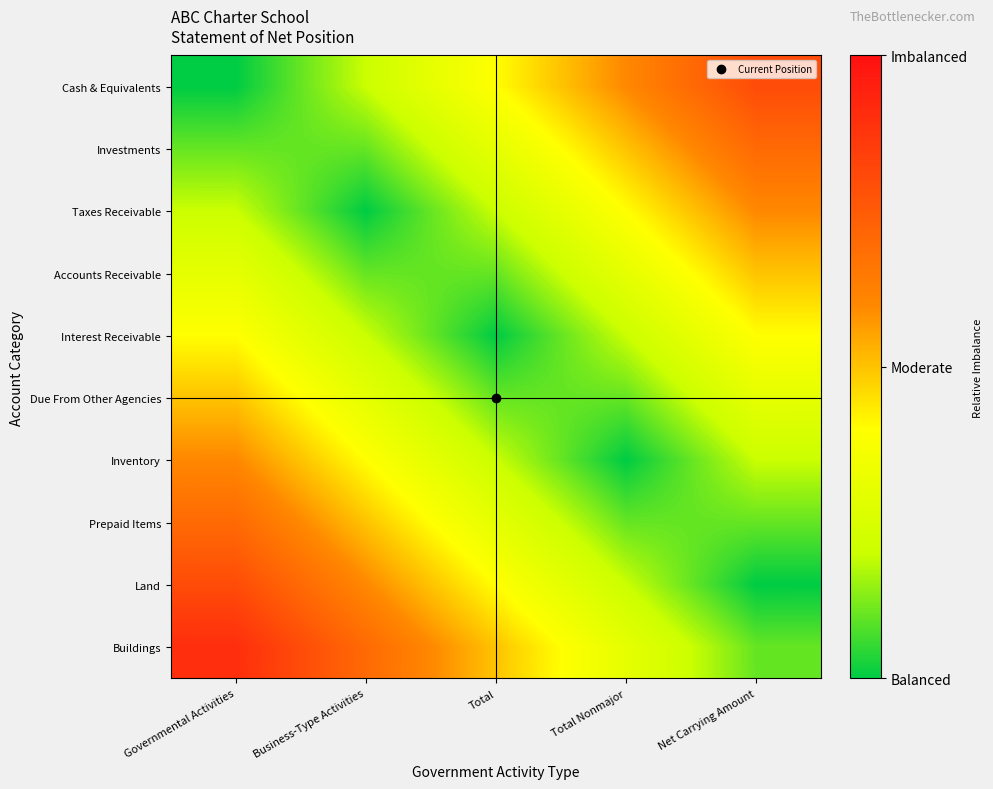

List the series in order of their peak value, lowest first.

Interest Receivable, Accounts Receivable, Due From Other Agencies, Inventory, Taxes Receivable, Prepaid Items, Investments, Cash & Equivalents, Land, Buildings